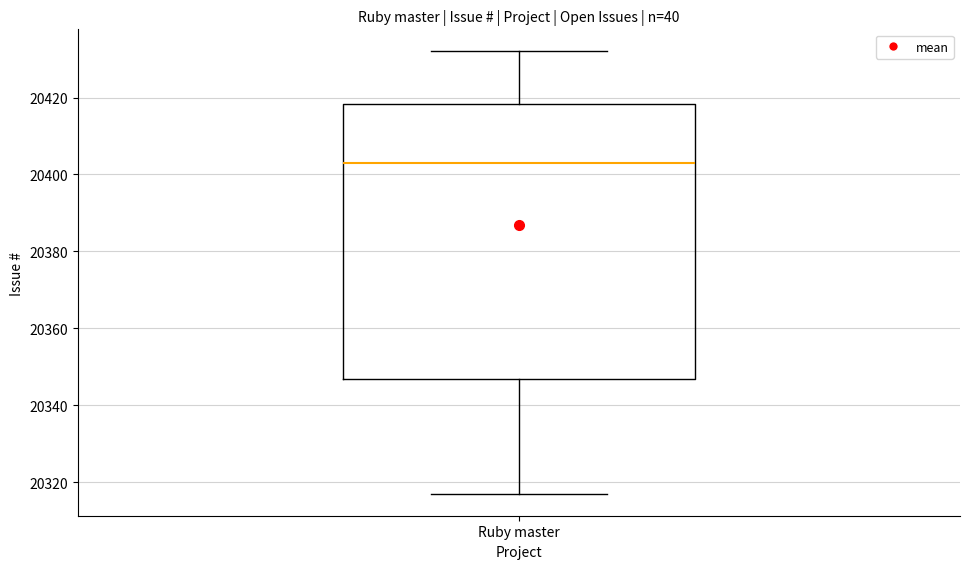

Read this box plot against the y-axis: the position of the median line, the range covered by the box, and the ends of both whiskers. The values are not printed on the chart, so give them approximately, as read against the axis.

median 20404, box 20346 to 20418, whiskers 20318 to 20432